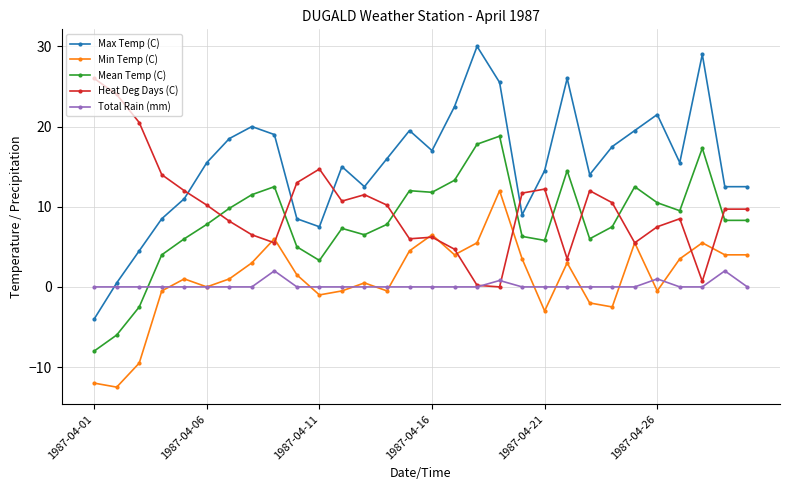

Which series has the largest range (max minus min)?

Max Temp (C)